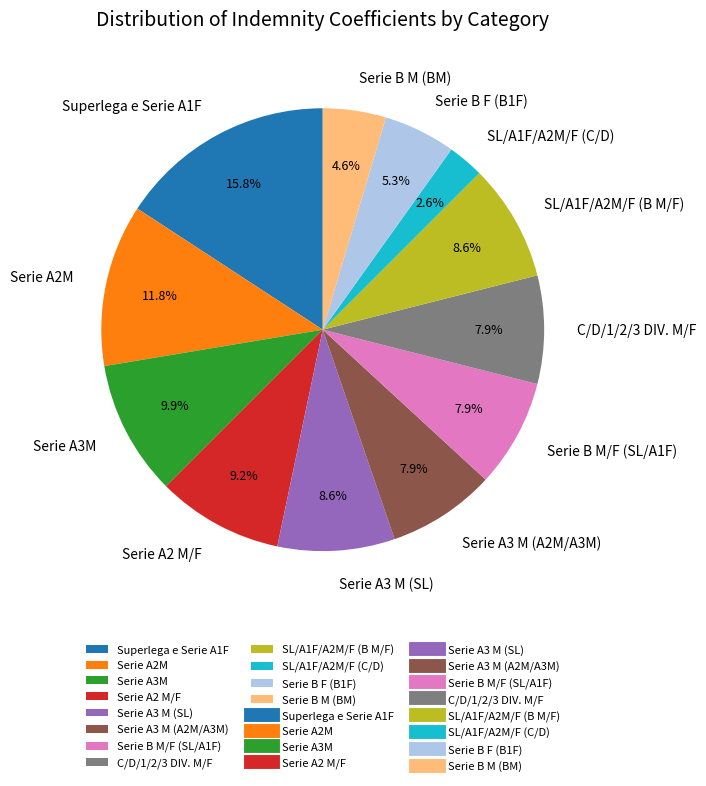

Count the number of slices in the pie.

12